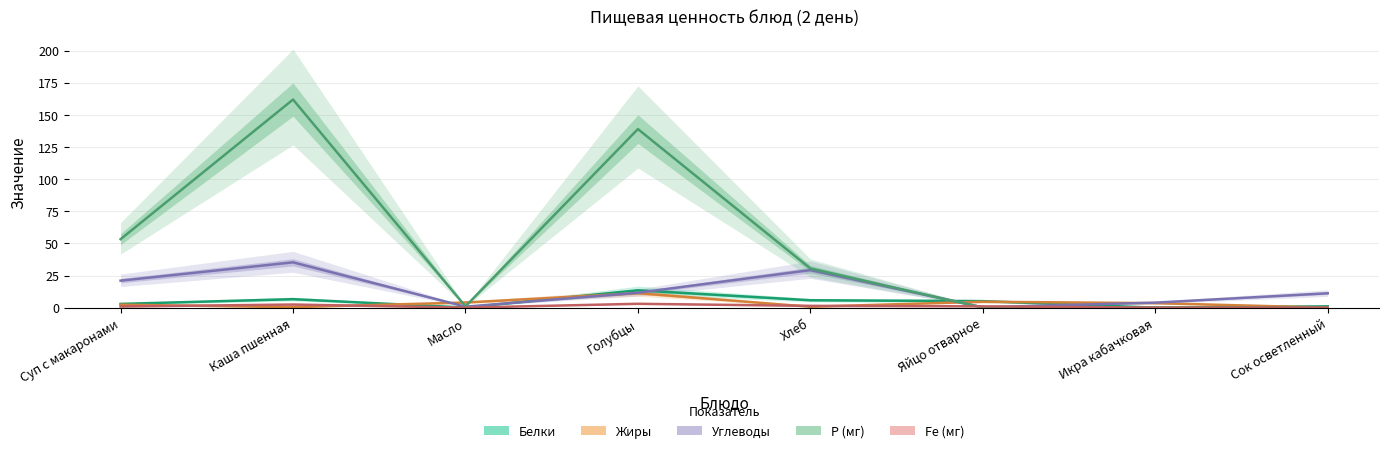

Reading left to right, transcribe all the data shown in this chart.

Белки: 2.9	6.6	0.1	13.5	5.8	5.1	0.0	1.0
Жиры: 2.3	0.4	4.0	11.3	0.7	4.6	3.5	0.0
Углеводы: 21.0	35.3	0.8	11.6	29.2	0.3	3.9	11.2
Р (мг): 53.3	162.0	1.0	139.0	30.5	0.0	0.0	0.0
Fe (мг): 0.9	2.4	0.0	3.0	1.4	1.0	0.0	0.0